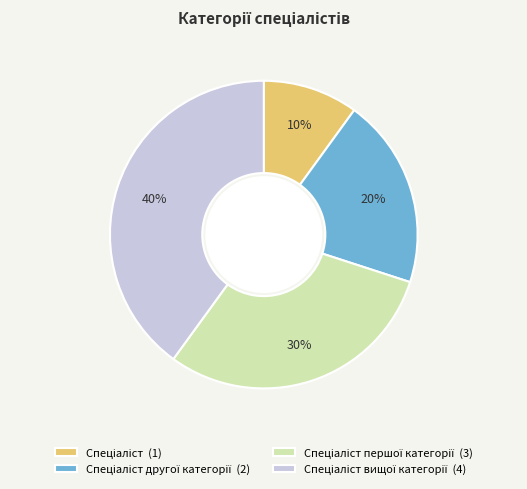

To the nearest percent, what is the difference between the largest and smallest slice percentages?

30%